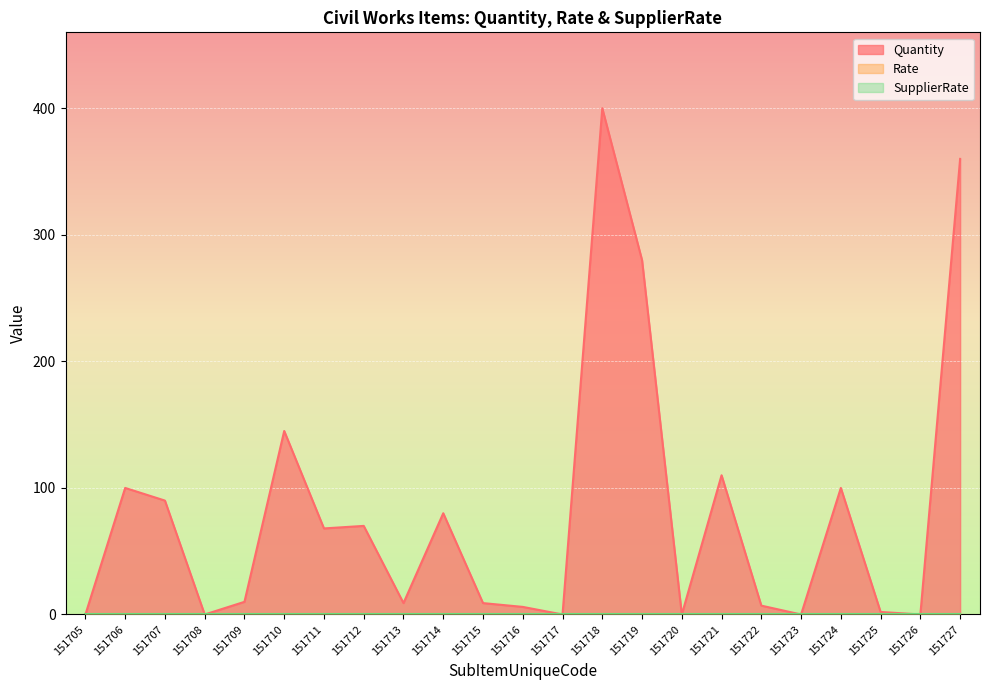

What is the value of the Quantity point at the 14th from the left?

400